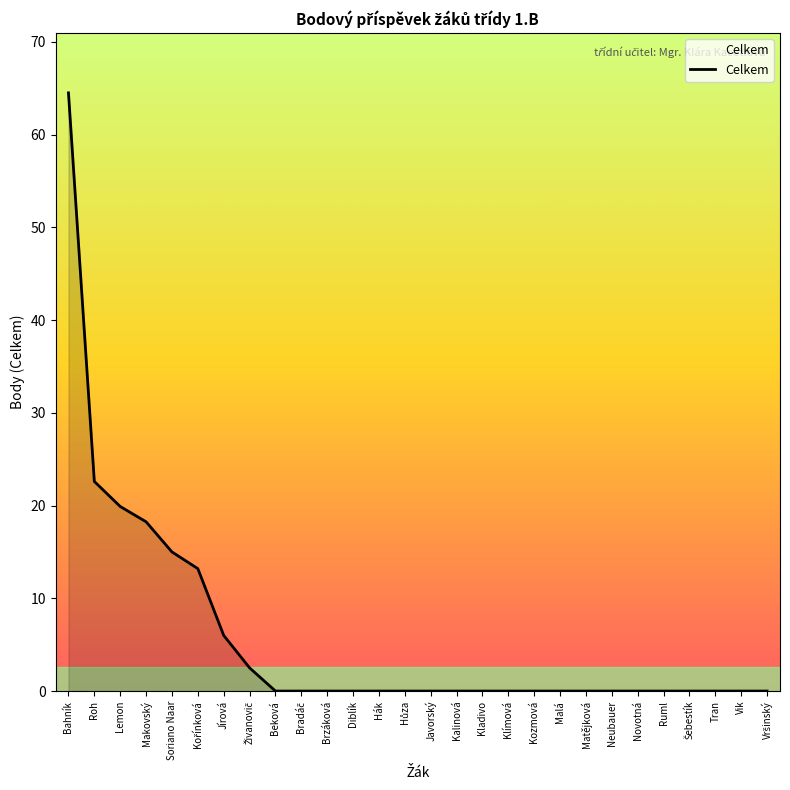

What position from the right is Ruml?

5